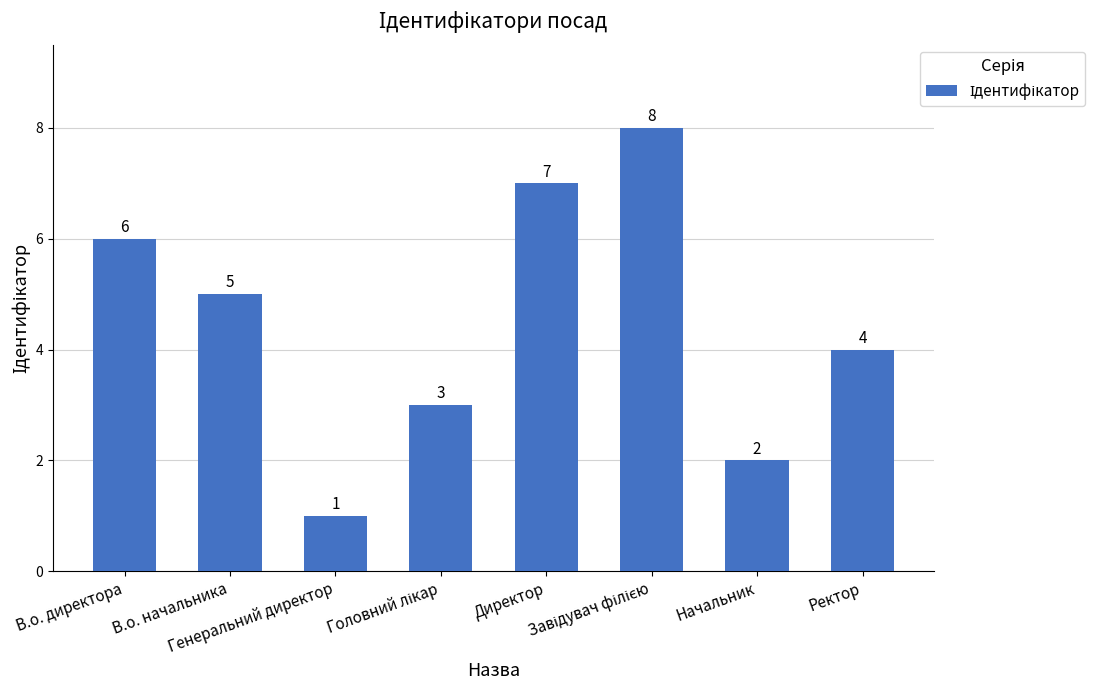

True or false: the data shows 1 at Генеральний директор.

True